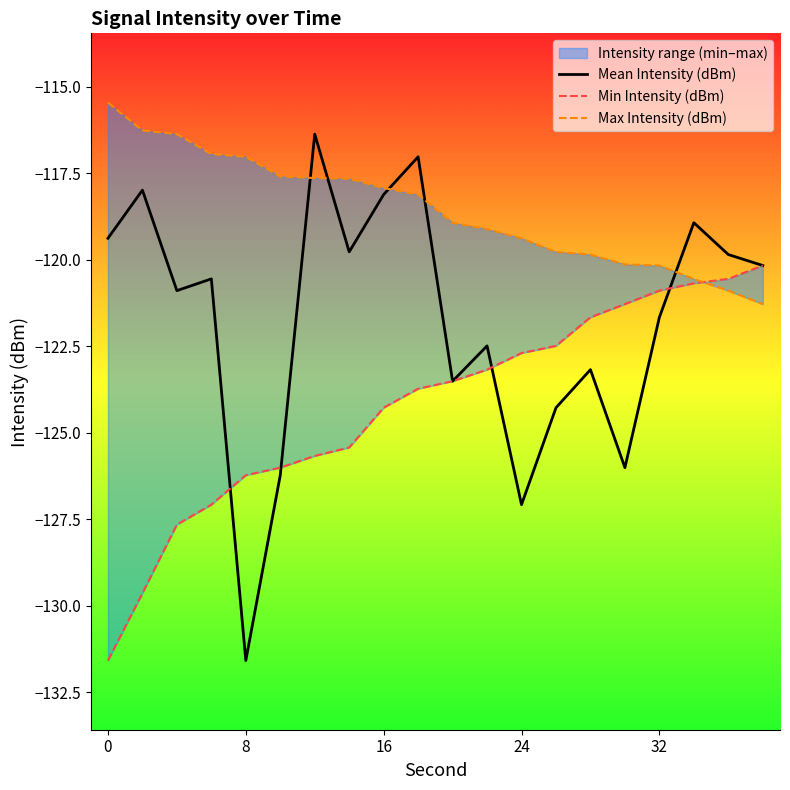

What is the average value of the Max Intensity (dBm) series?

-118.6